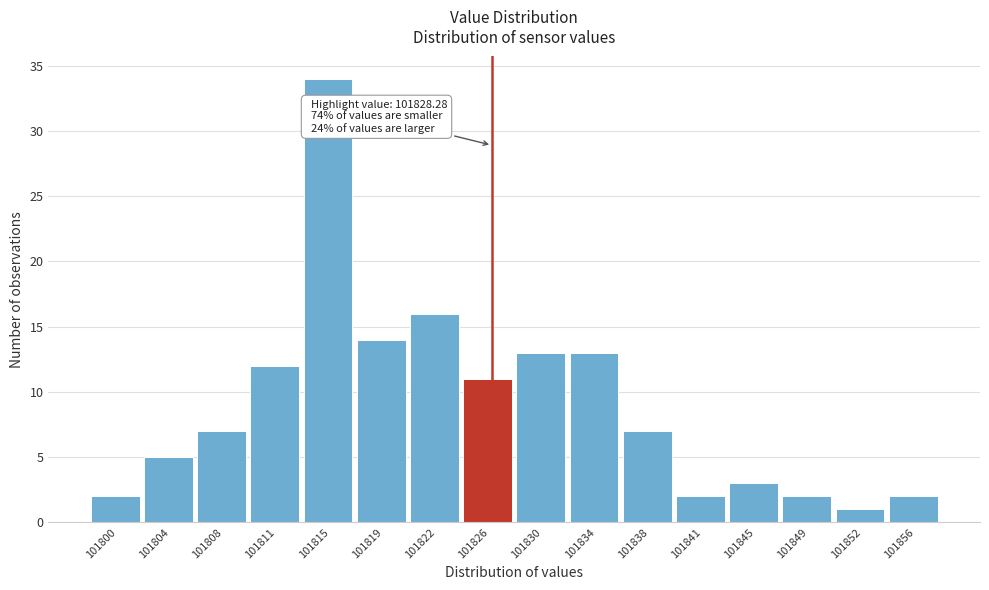

Reading left to right, list all the values displayed in this chart.

2	5	7	12	34	14	16	11	13	13	7	2	3	2	1	2